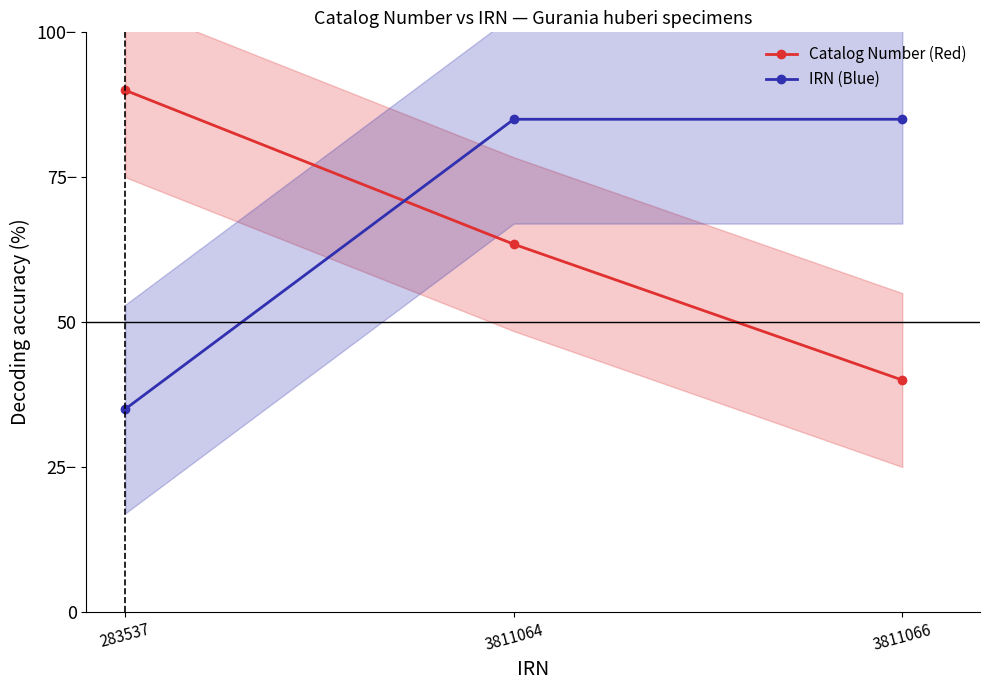

The Catalog Number (Red) series shows 37.6 at 283537. True or false?

False